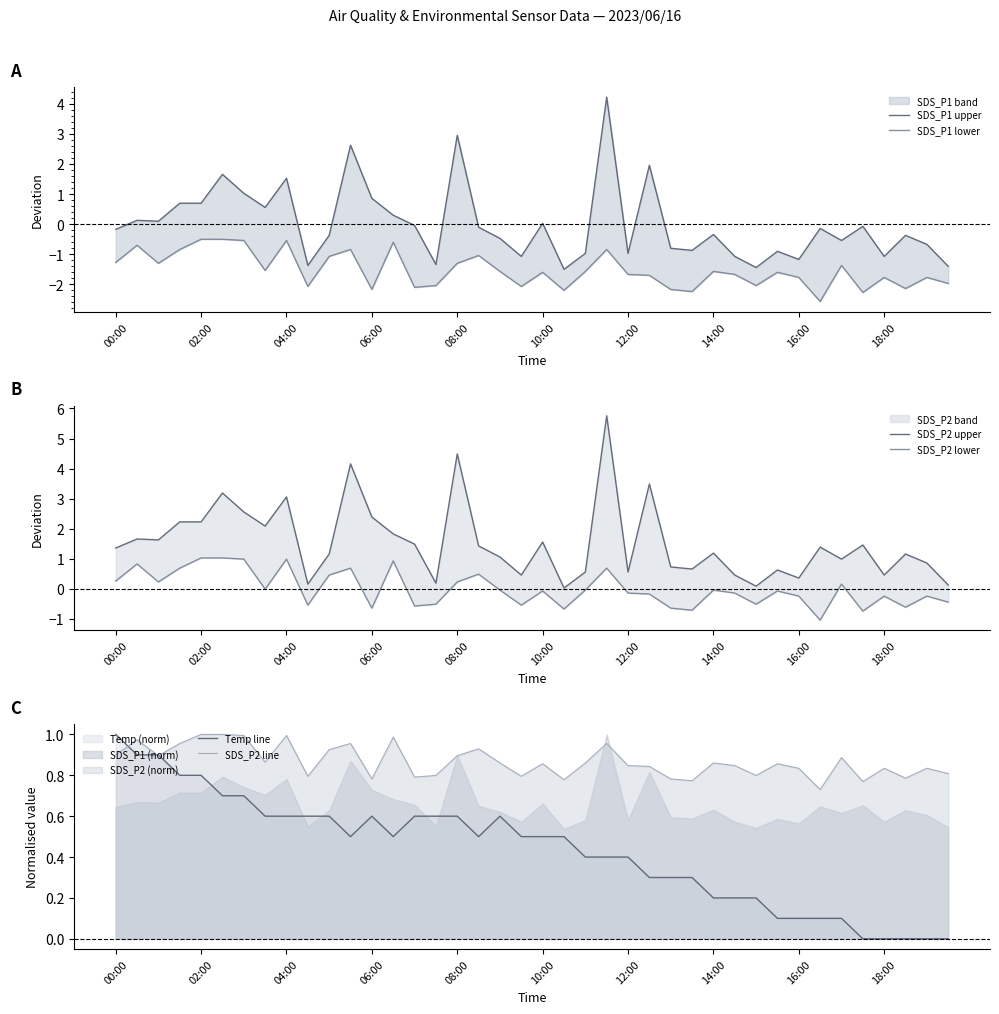

Which series has the largest total across all categories?

SDS_P2 upper